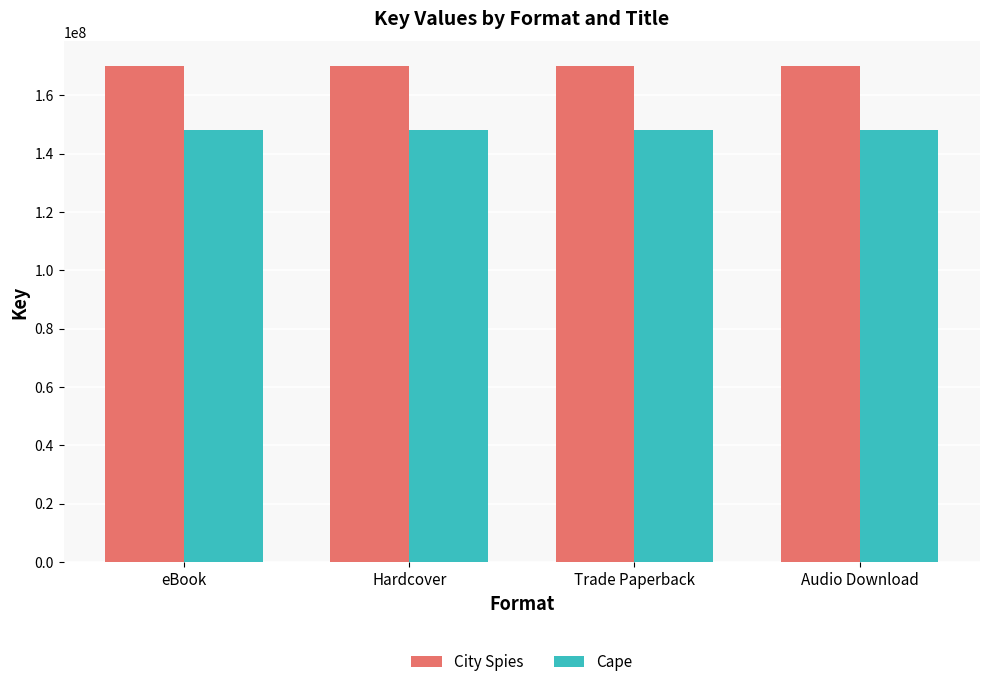

Reading left to right, extract all data points from this chart.

City Spies: eBook=169996586	Hardcover=169996586	Trade Paperback=169996586	Audio Download=169996586
Cape: eBook=148217629	Hardcover=148217629	Trade Paperback=148217629	Audio Download=148217629